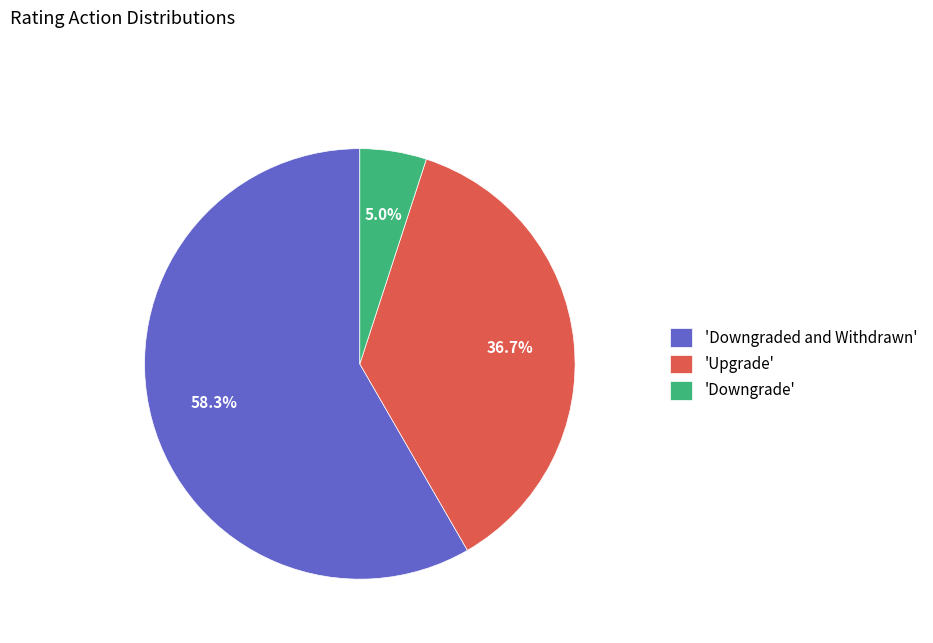

Which has a higher value, 'Downgraded and Withdrawn' or 'Upgrade'?

'Downgraded and Withdrawn'